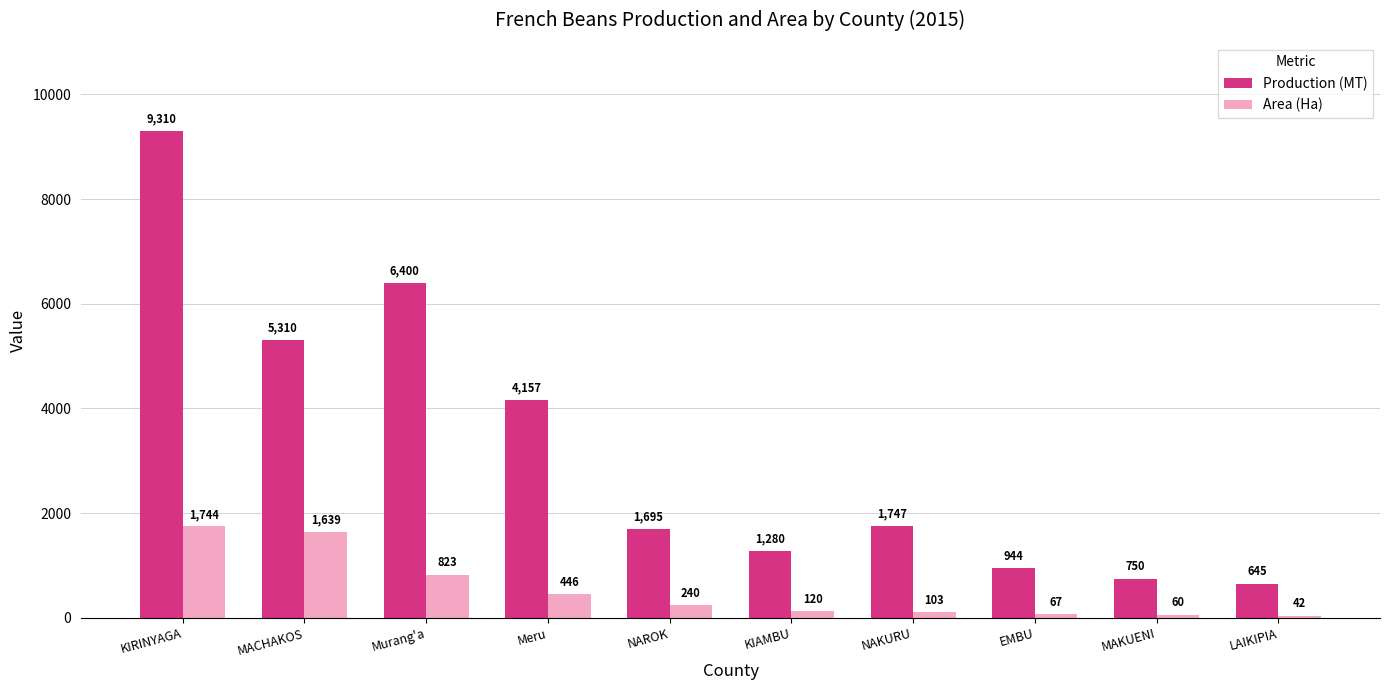

What is the label of the 9th bar from the left?

MAKUENI